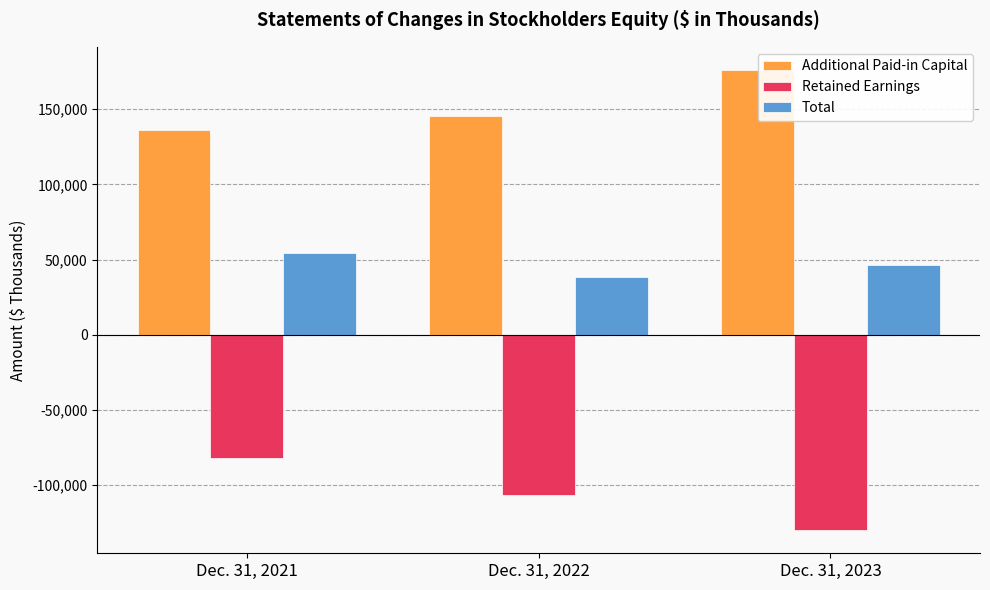

What is the difference between the Retained Earnings values at Dec. 31, 2021 and Dec. 31, 2022?

24669